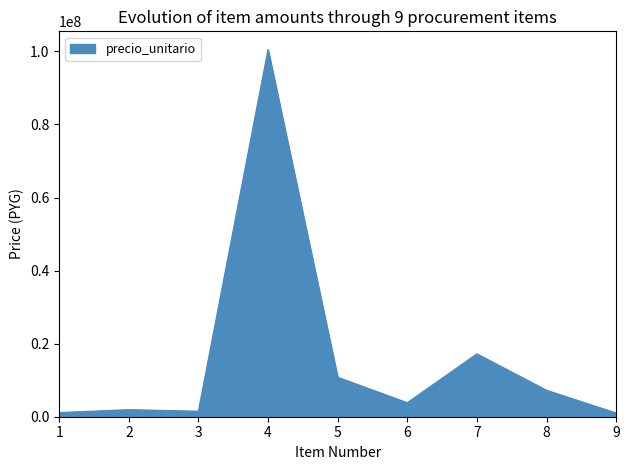

The chart shows a value of 3808896 at 6. True or false?

True